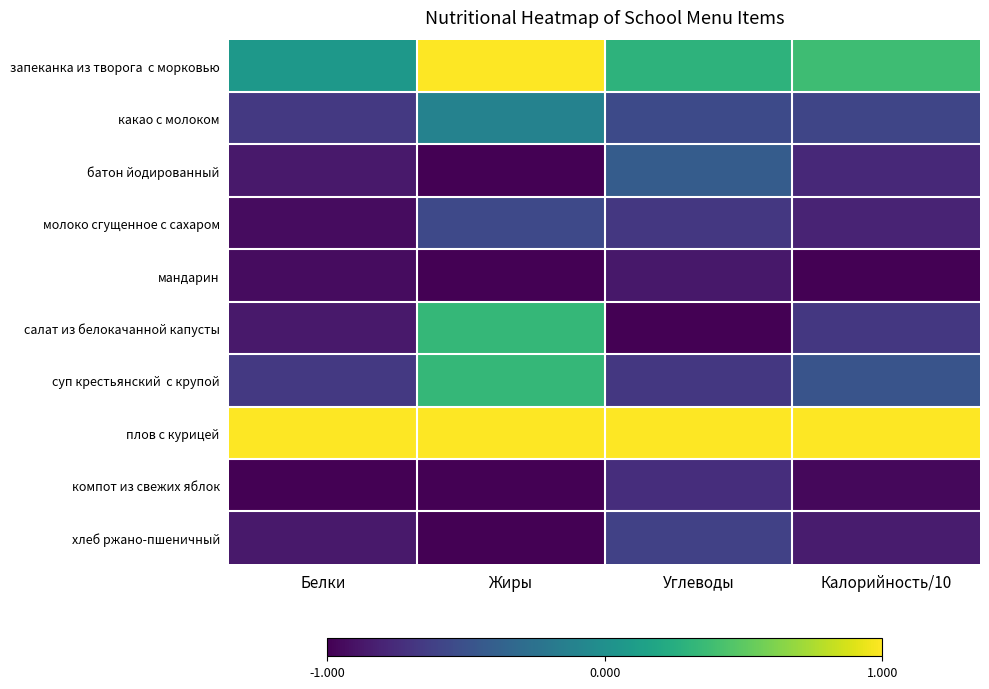

What is the difference between the highest and lowest values at Жиры?

2.0